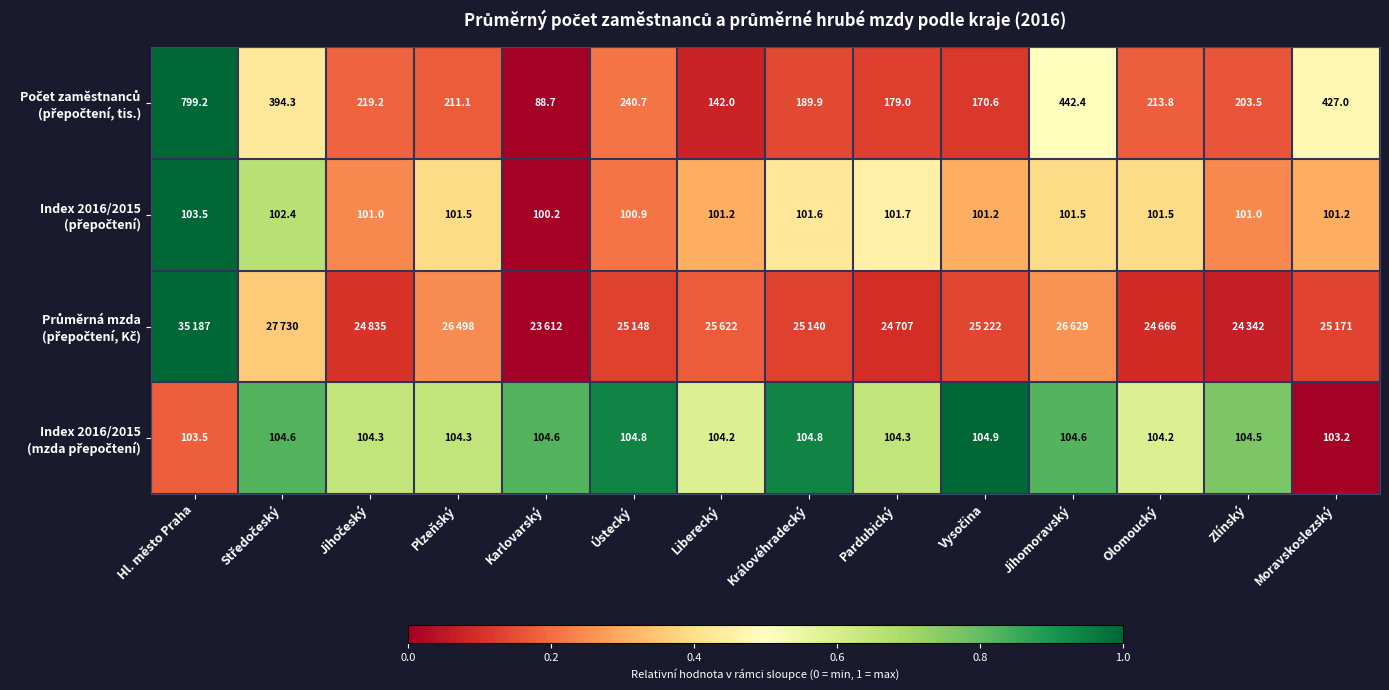

What is the sum of all Index 2016/2015 (přepočtení) values?

5.3